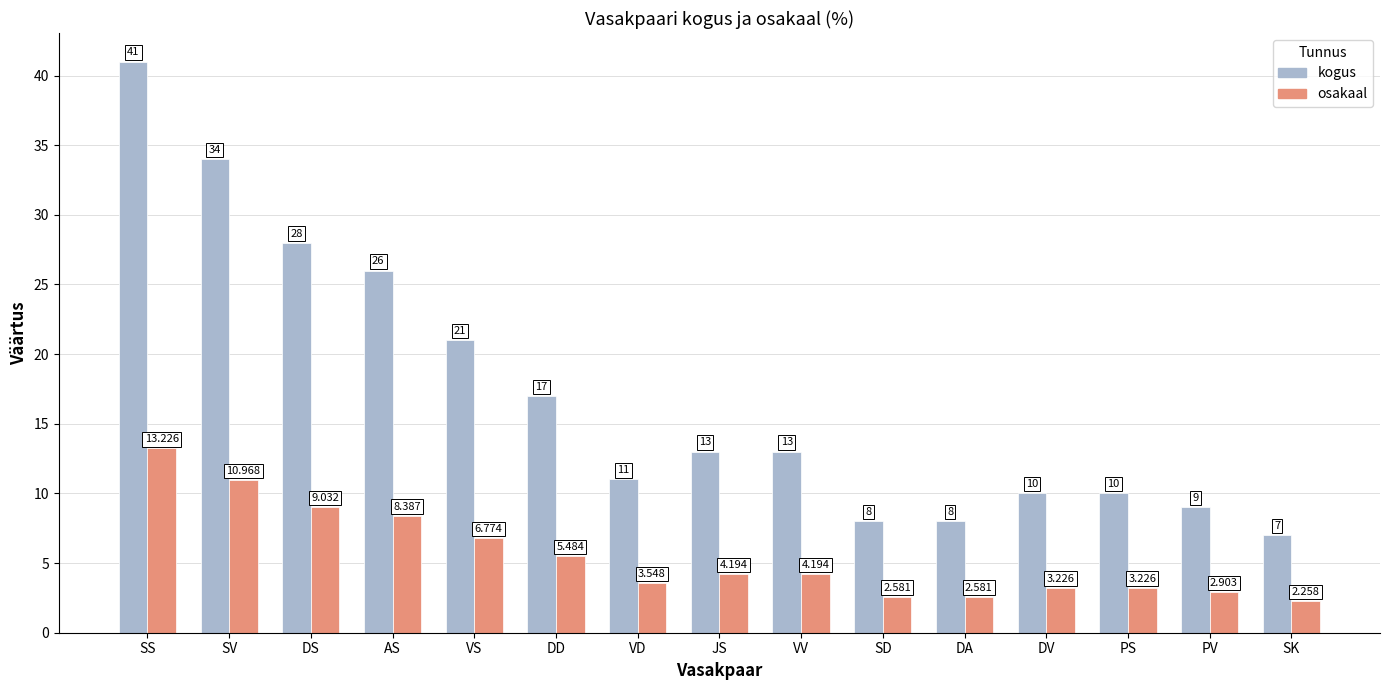

Which label corresponds to the largest value in the chart?

SS